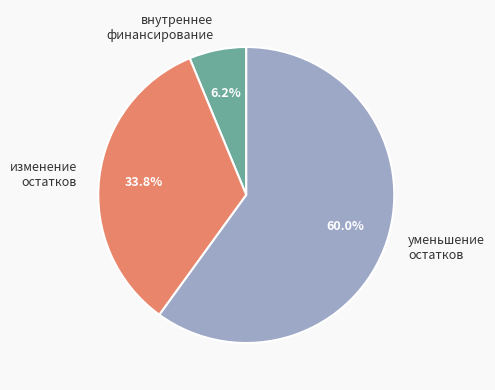

Is there a majority slice in this chart?

Yes